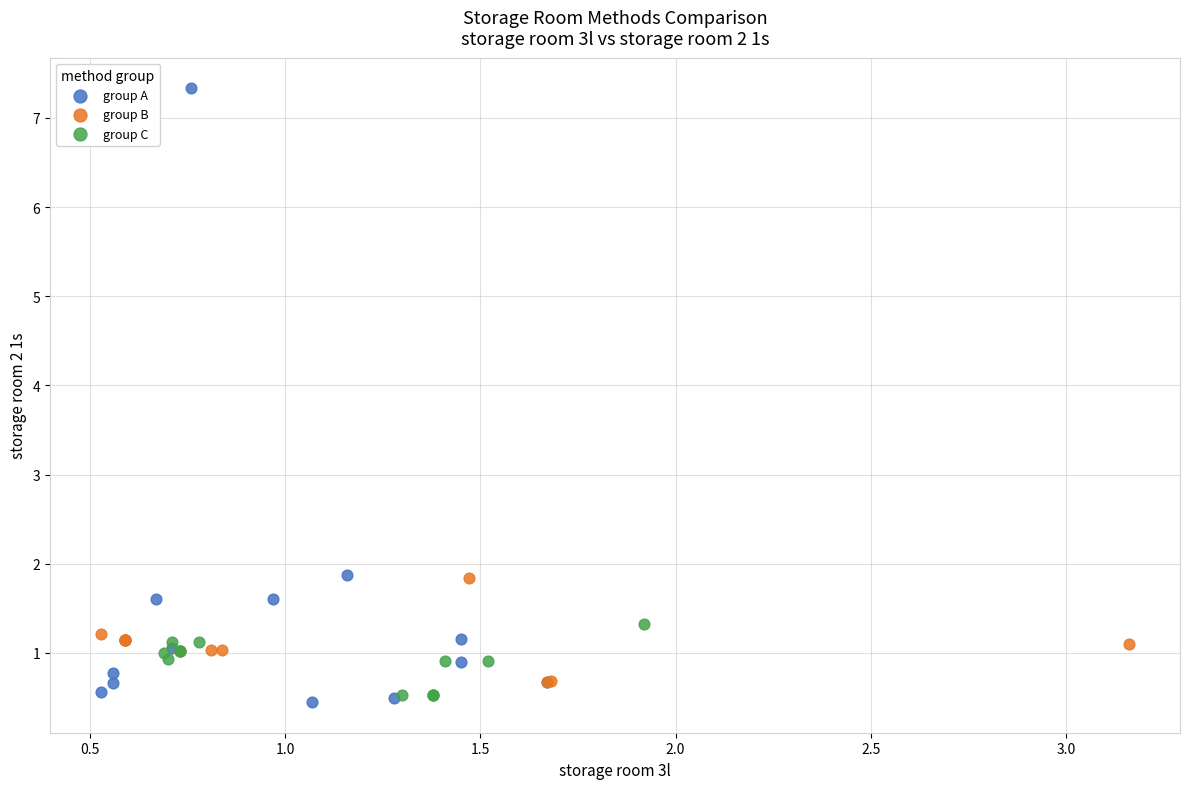

What are all the series names shown in the legend?

group A, group B, group C